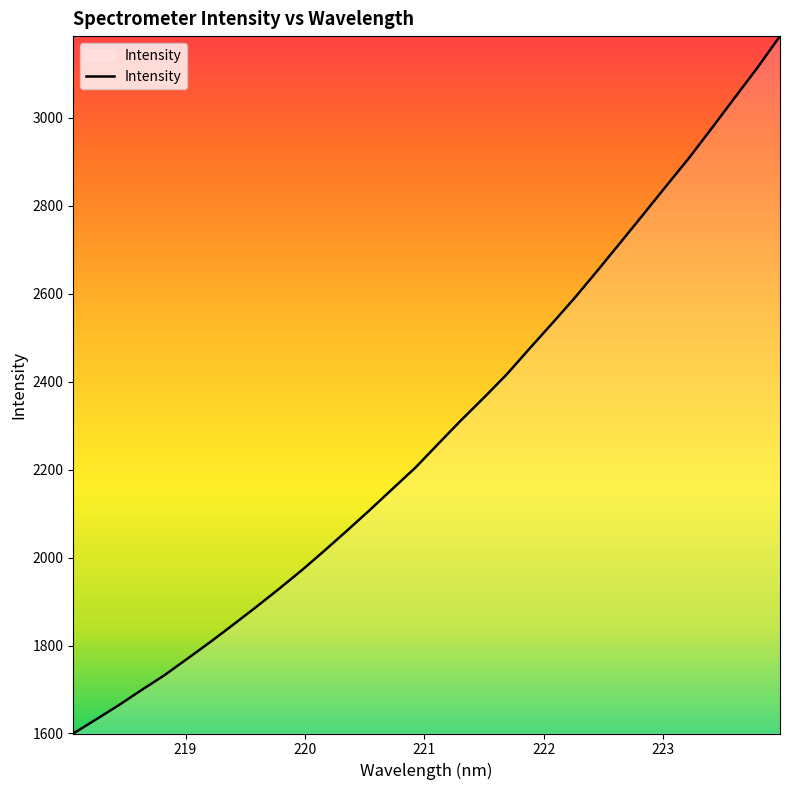

What is the smallest value displayed?

1600.0